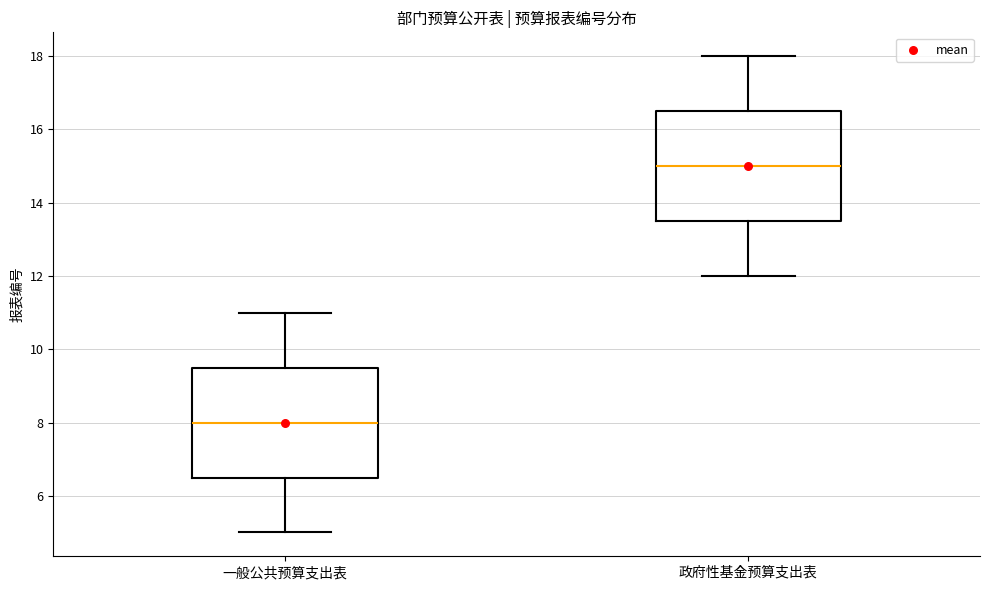

Reading left to right, read every box against the y-axis: the position of its median line, the range the box covers, and the ends of its whiskers. The values are not printed on the chart, so give them approximately, as read against the axis.

一般公共预算支出表: median 8.0, box 6.6 to 9.6, whiskers 5.0 to 11.0
政府性基金预算支出表: median 15.0, box 13.6 to 16.6, whiskers 12.0 to 18.0